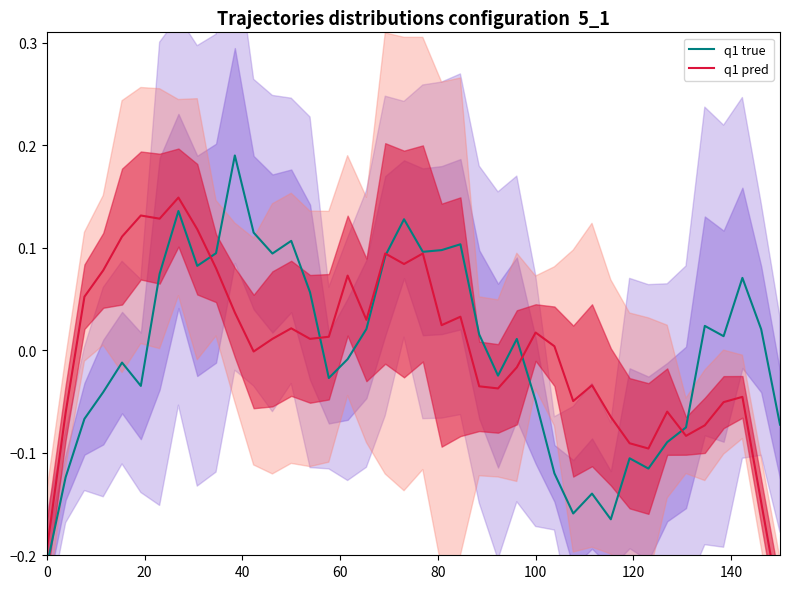

At how many categories does at least one series exceed 0?

29